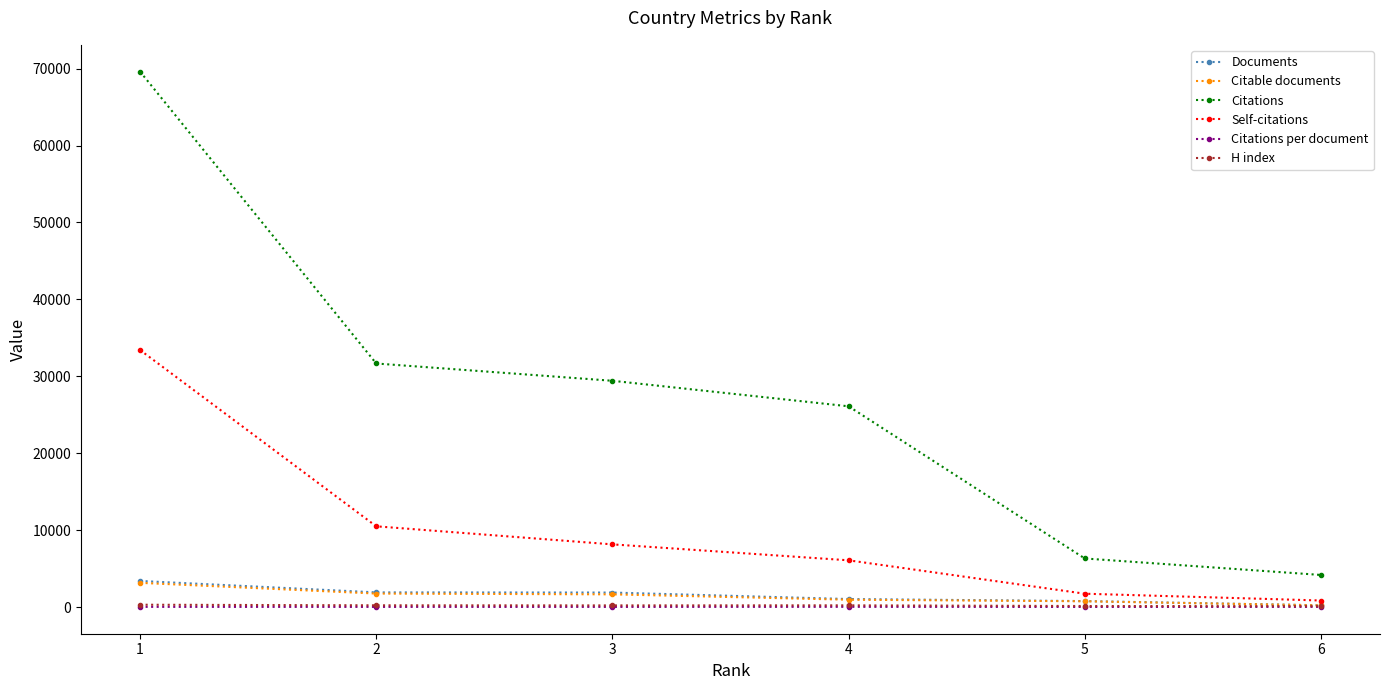

What is the spread (max minus min) of values at 1?

69592.5